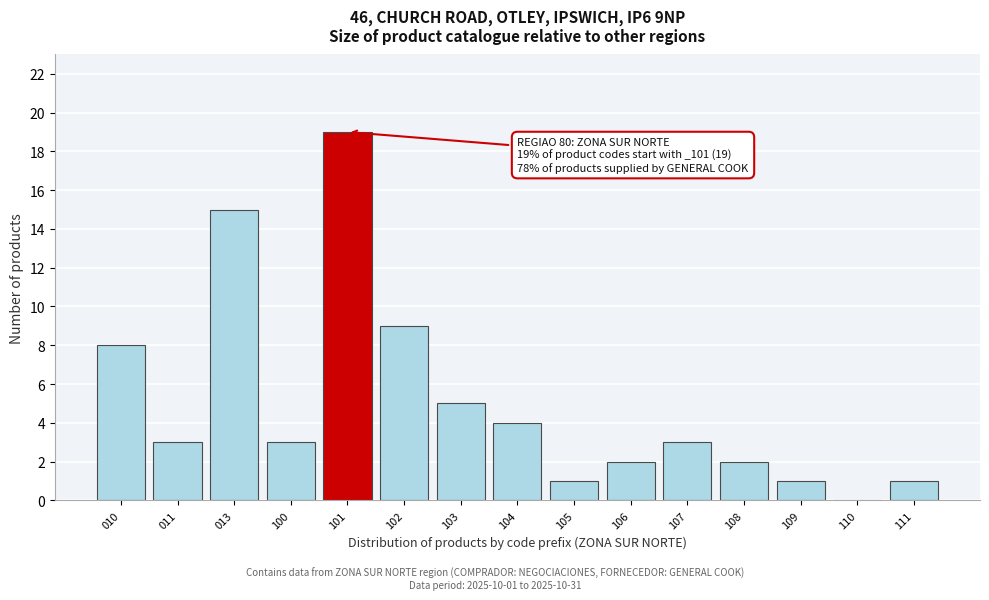

Reading right to left, what are all the values shown in this chart?

111=1	110=0	109=1	108=2	107=3	106=2	105=1	104=4	103=5	102=9	101=19	100=3	013=15	011=3	010=8